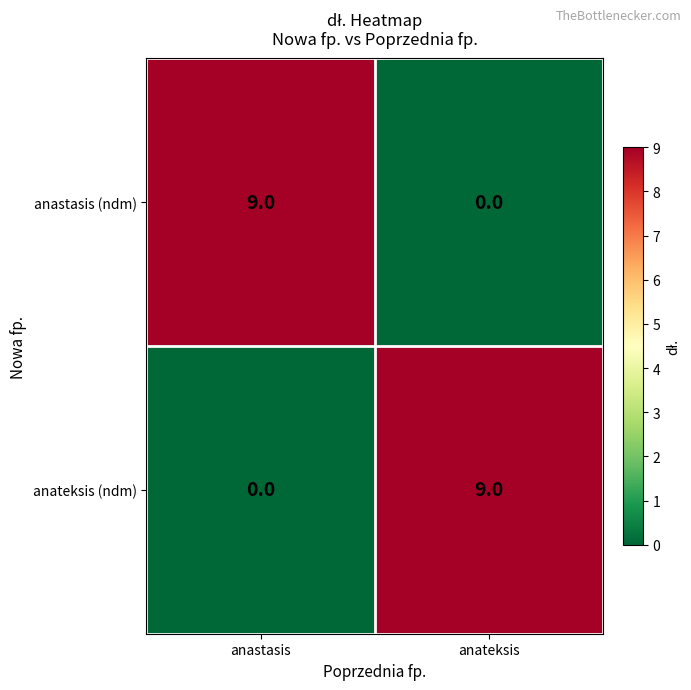

What is the difference between the maximum and minimum values in the anastasis (ndm) series?

9